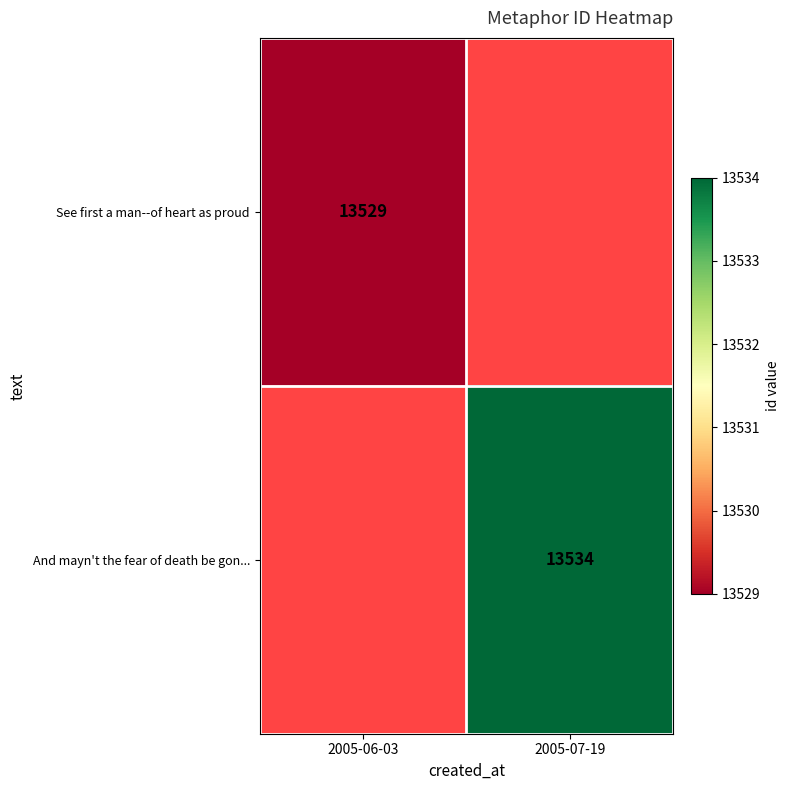

Is it true that See first a man--of heart as proud equals 13529 at 2005-06-03?

True